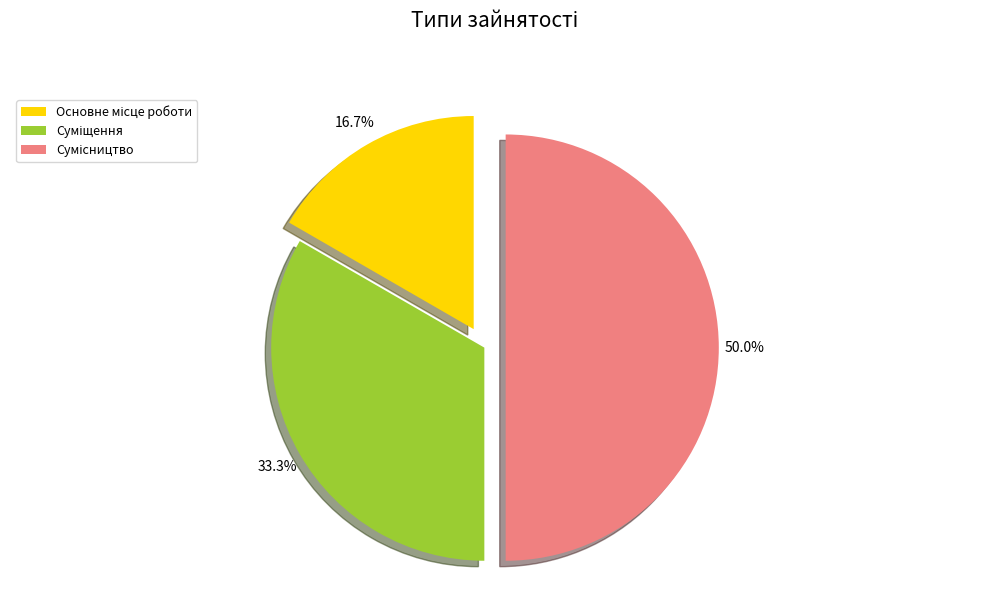

Is it true that Суміщення is 33% of the pie?

True